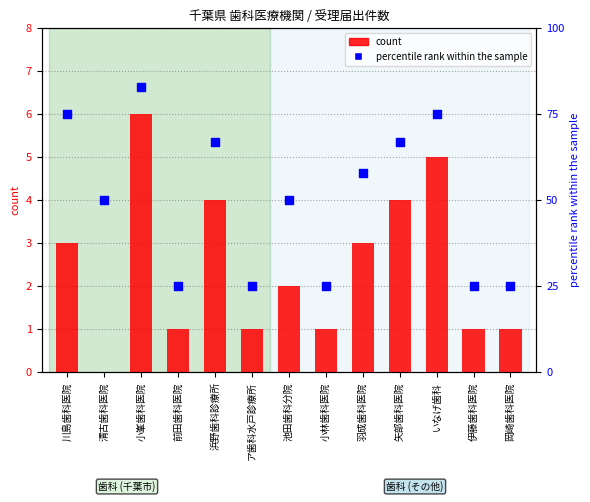

Which series has the largest Y range (max minus min)?

percentile rank within the sample